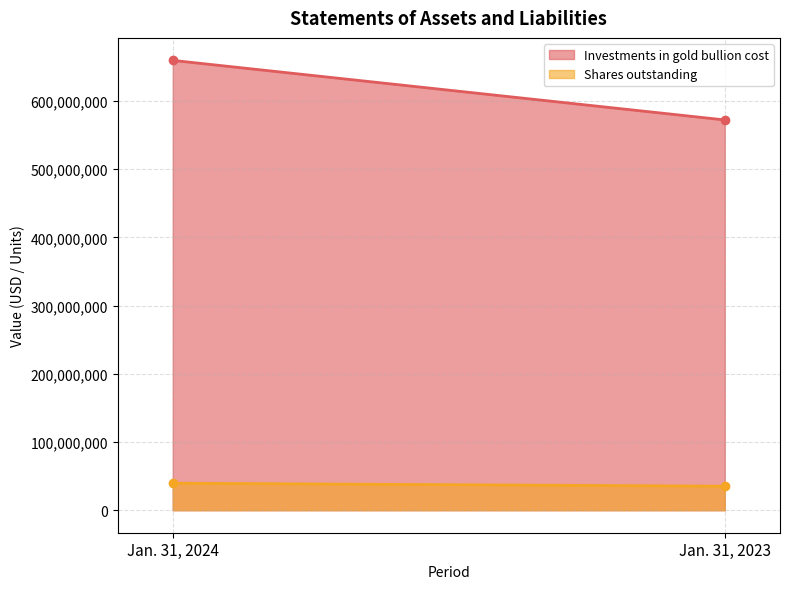

Is the value of Investments in gold bullion cost at Jan. 31, 2024 greater than the value of Shares outstanding at Jan. 31, 2024?

Yes